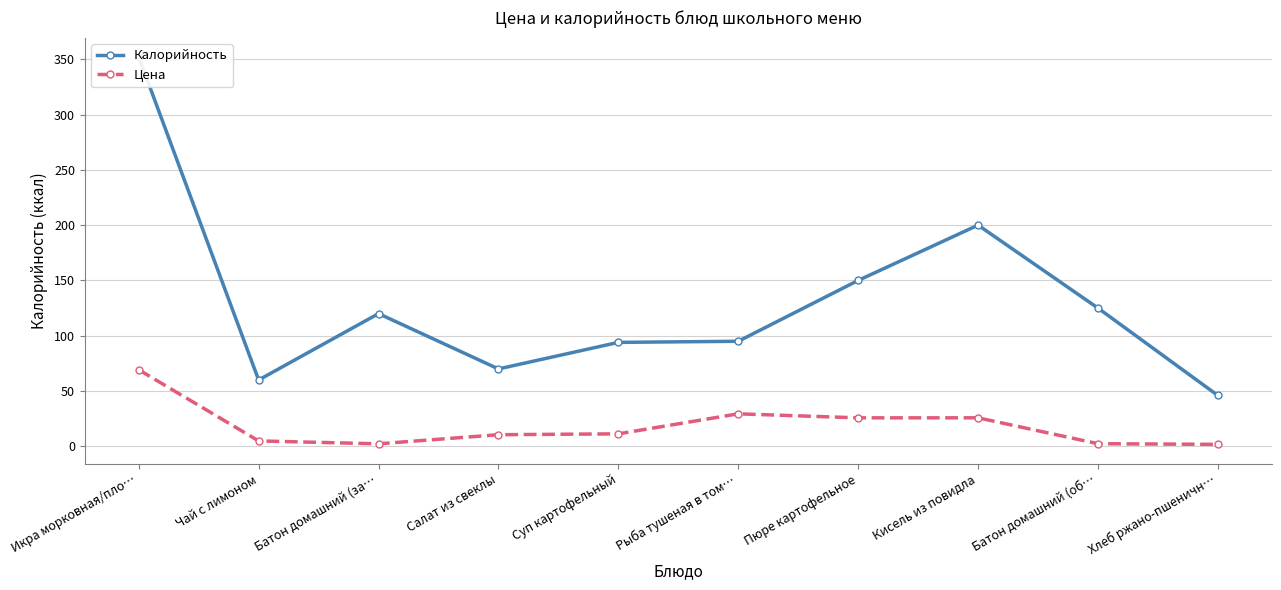

Reading right to left, what are all the values shown in this chart?

Калорийность: Хлеб ржано-пшеничн…=46.0	Батон домашний (об…=125.0	Кисель из повидла=200.0	Пюре картофельное=150.0	Рыба тушеная в том…=95.0	Суп картофельный=94.0	Салат из свеклы=70.0	Батон домашний (за…=120.0	Чай с лимоном=60.0	Икра морковная/пло…=352.0
Цена: Хлеб ржано-пшеничн…=1.8	Батон домашний (об…=2.4	Кисель из повидла=25.8	Пюре картофельное=25.8	Рыба тушеная в том…=29.4	Суп картофельный=11.3	Салат из свеклы=10.5	Батон домашний (за…=2.3	Чай с лимоном=4.9	Икра морковная/пло…=69.2